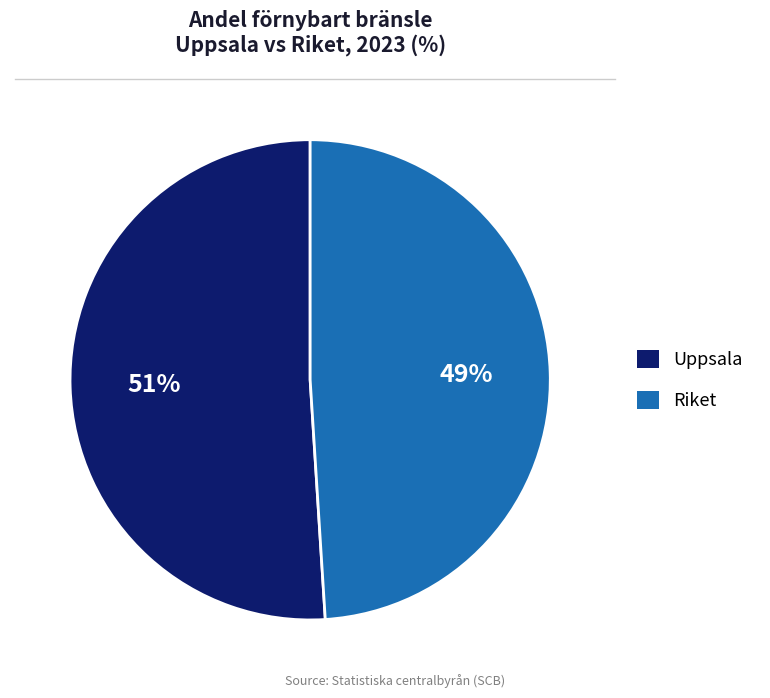

What is the largest slice in the pie chart?

Uppsala